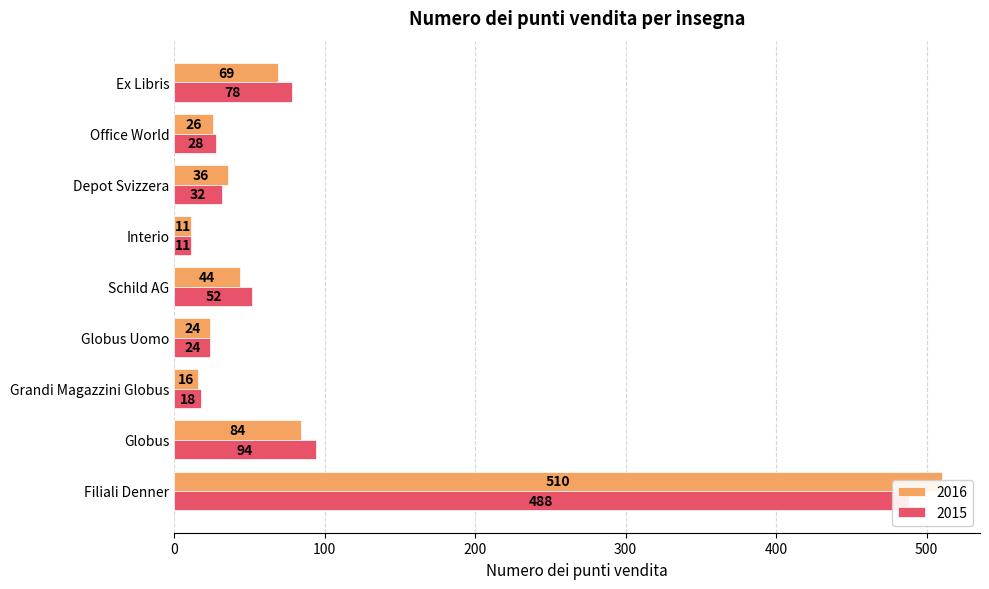

What is the maximum value for 2016?

510